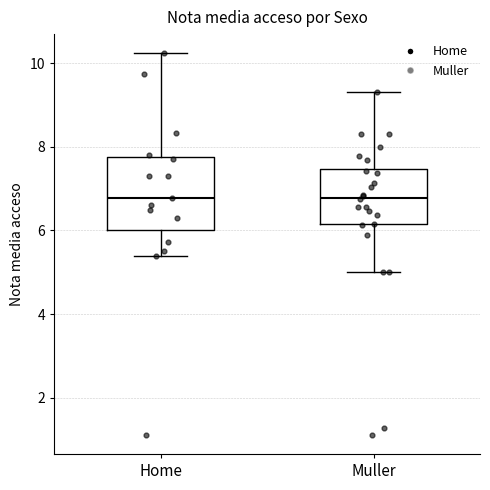

Where does the lower whisker of the box for Home end on the y-axis? The values are not printed on the chart, so give them approximately, as read against the axis.

5.4